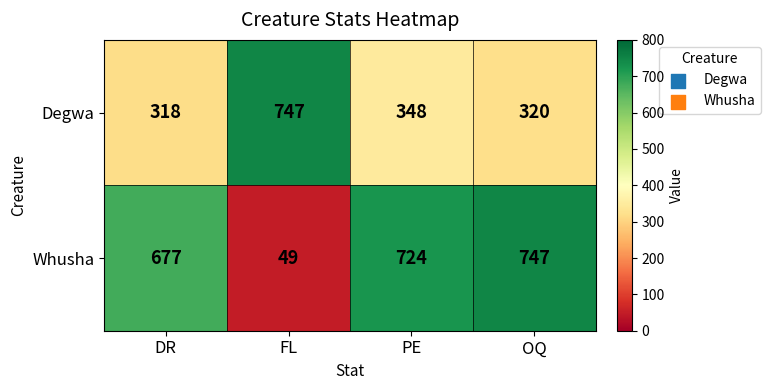

The value of Whusha at PE is 724. True or false?

True